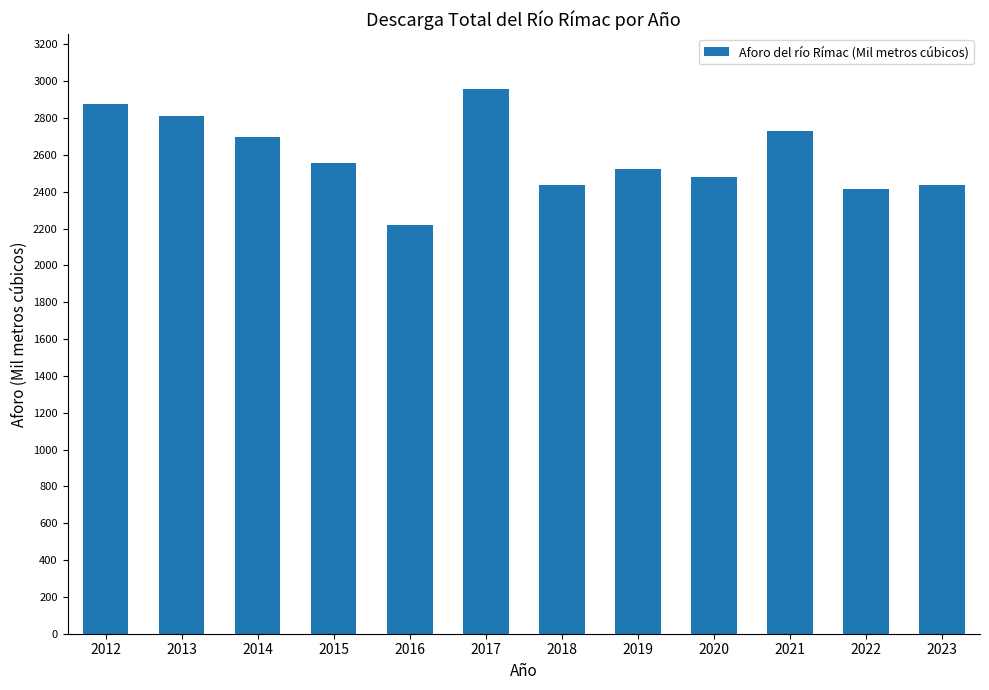

How many bars are there in total?

12